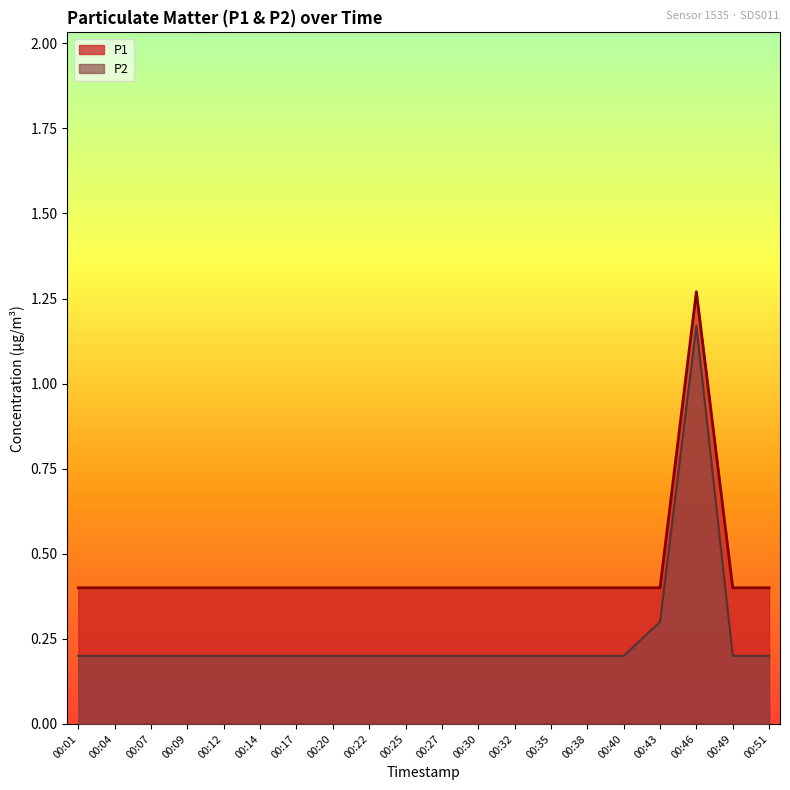

Which series has the largest total across all categories?

P1